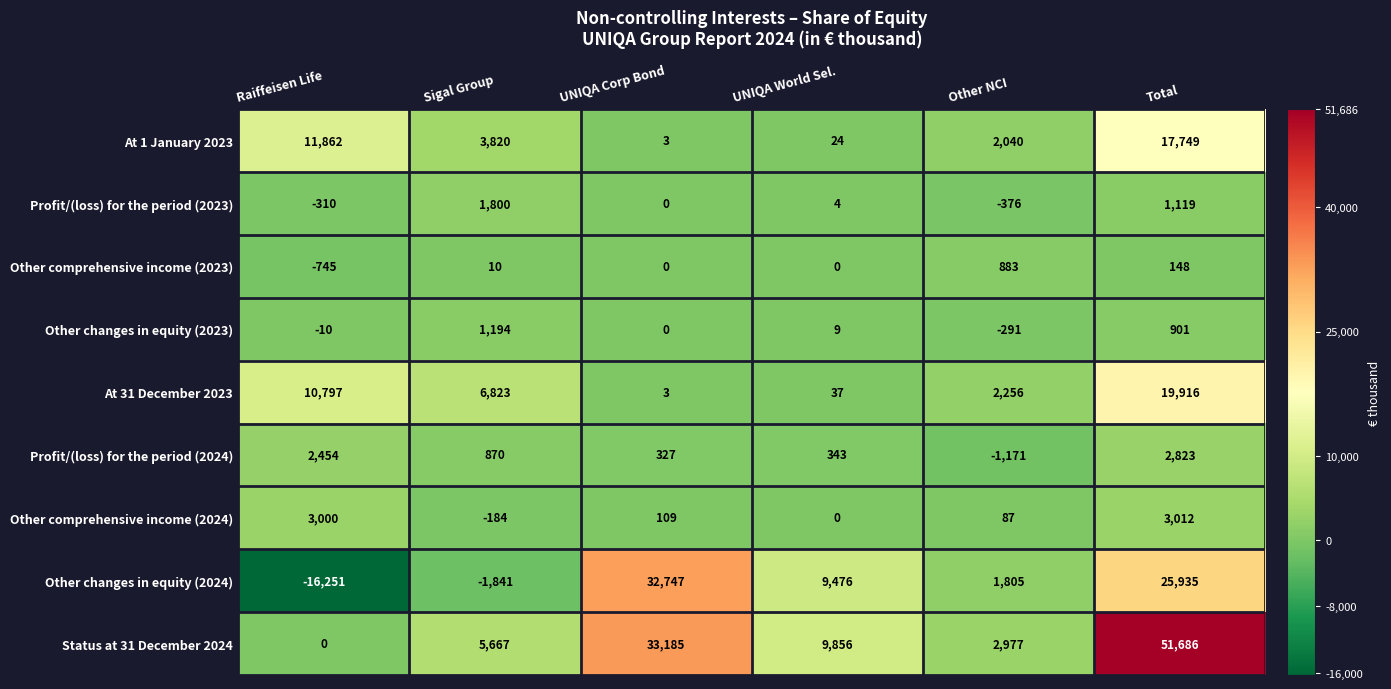

Which series has the widest spread of values?

Status at 31 December 2024